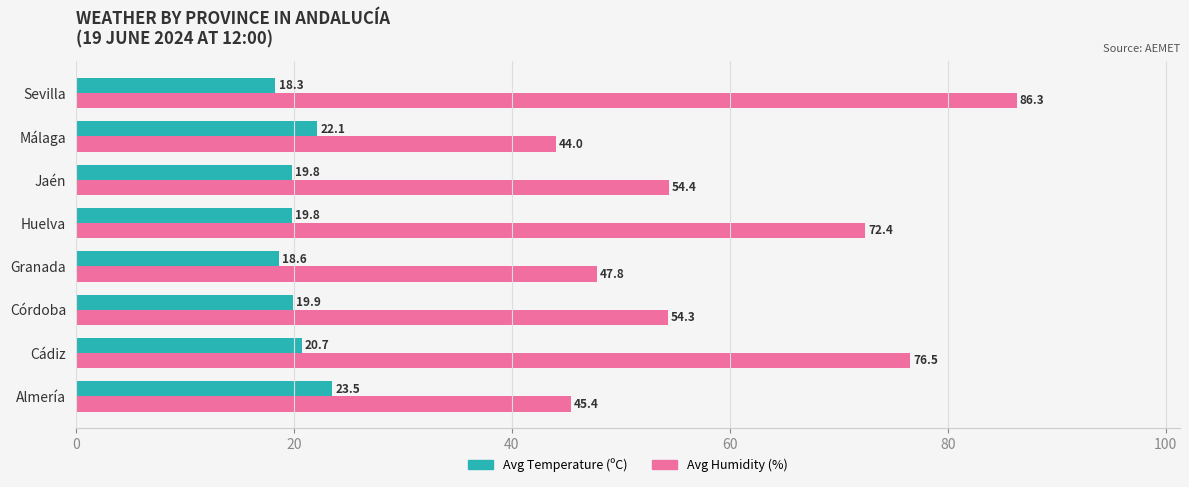

What is the difference between the Avg Temperature (ºC) values at Cádiz and Granada?

2.1